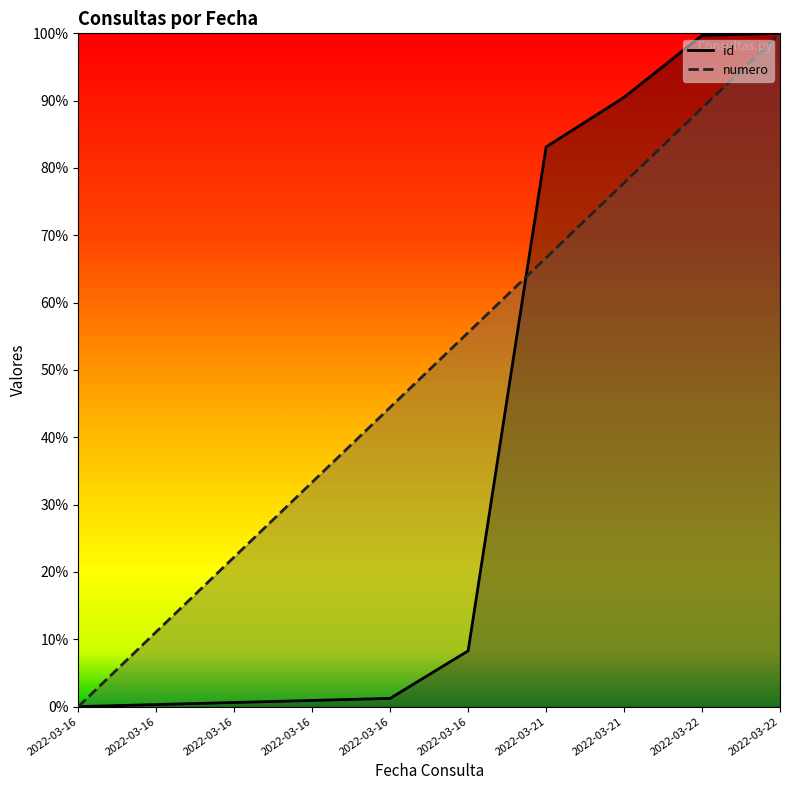

Is it true that numero equals 1.0 at 2022-03-22?

True